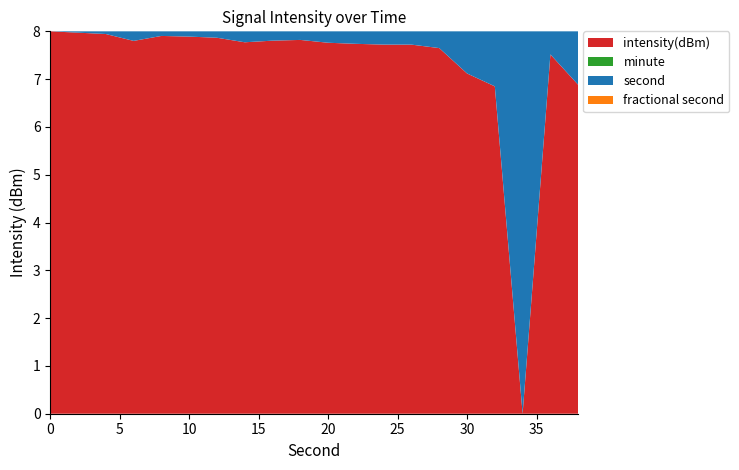

Reading left to right, what are all the values shown in this chart?

intensity(dBm): 0=-131.1	2=-127.7	4=-127.7	6=-133.3	8=-126.2	10=-125.3	12=-125.4	14=-129.3	16=-126.5	18=-124.1	20=-126.3	22=-126.3	24=-126.0	26=-125.1	28=-127.0	30=-133.1	32=-134.0	34=-137.2	36=-127.8	38=-133.3
minute: 0=0.0	2=0.0	4=0.0	6=0.0	8=0.0	10=0.0	12=0.0	14=0.0	16=0.0	18=0.0	20=0.0	22=0.0	24=0.0	26=0.0	28=0.0	30=0.0	32=0.0	34=0.0	36=0.0	38=0.0
second: 0=0.0	2=2.0	4=4.0	6=6.0	8=8.0	10=10.0	12=12.0	14=14.0	16=16.0	18=18.0	20=20.0	22=22.0	24=24.0	26=26.0	28=28.0	30=30.0	32=32.0	34=34.0	36=36.0	38=38.0
fractional second: 0=0.0	2=0.0	4=0.0	6=0.0	8=0.0	10=0.0	12=0.0	14=0.0	16=0.0	18=0.0	20=0.0	22=0.0	24=0.0	26=0.0	28=0.0	30=0.0	32=0.0	34=0.0	36=0.0	38=0.0